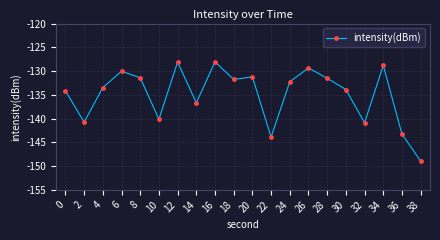

What is the sum of all values?

-2698.6